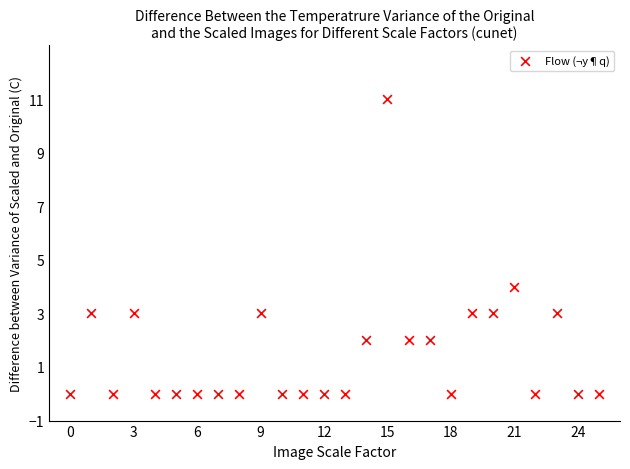

What Y value in the scatter plot is closest to 5?

4